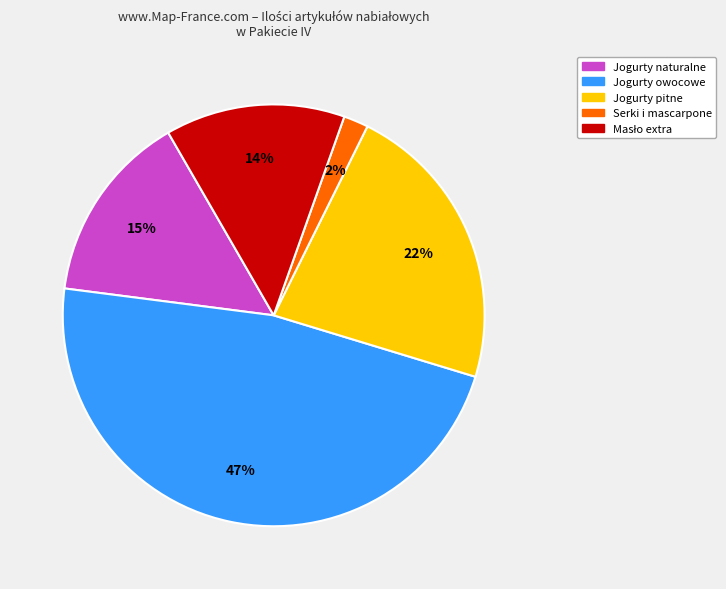

To the nearest percent, what is the difference between the largest and smallest slice percentages?

45%